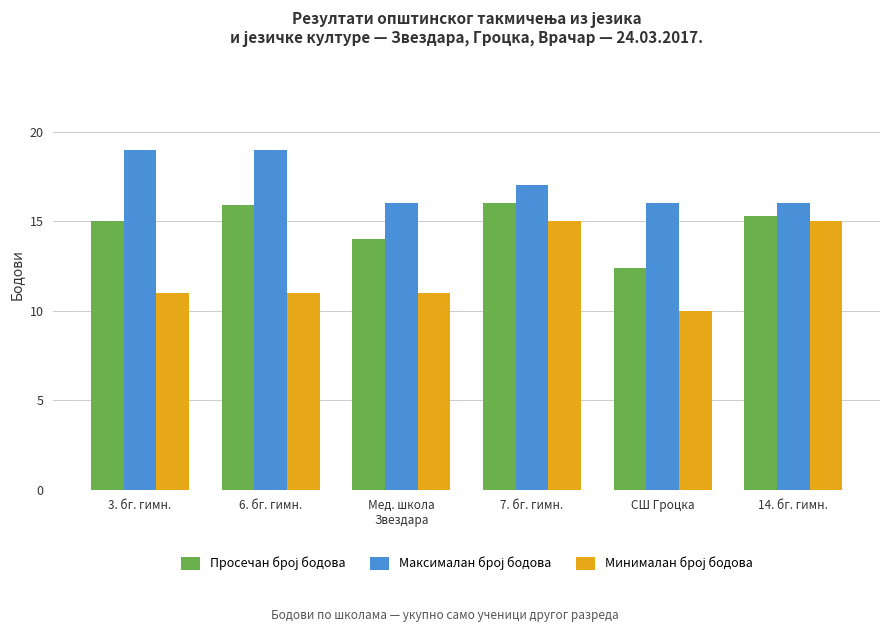

How many series are shown in this chart?

3